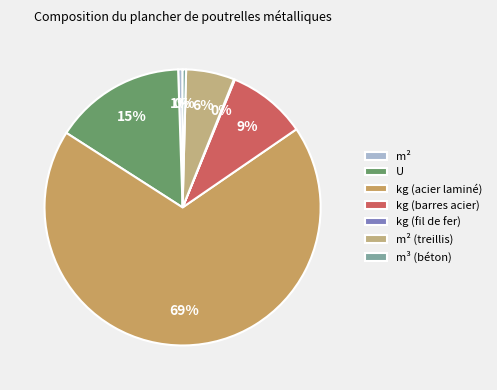

To the nearest percent, what is the average slice percentage?

14%